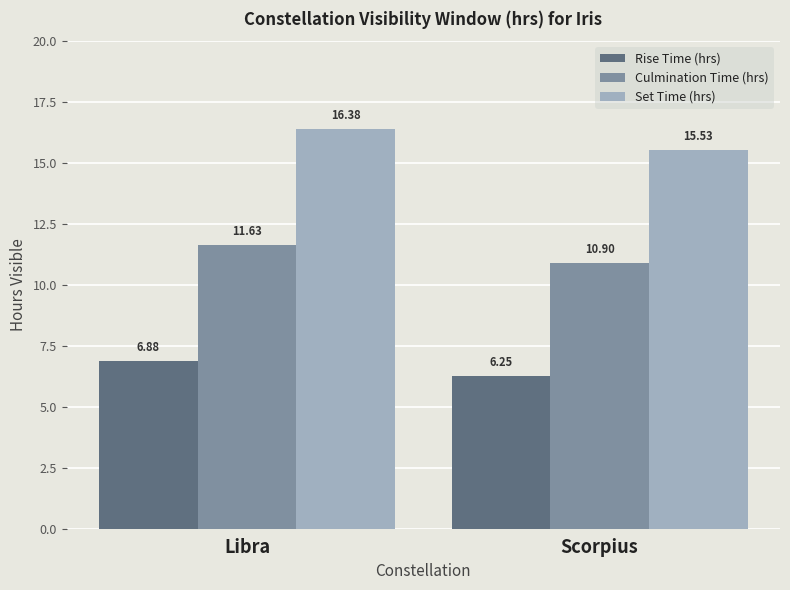

What is the difference between the highest and lowest values at Libra?

9.5